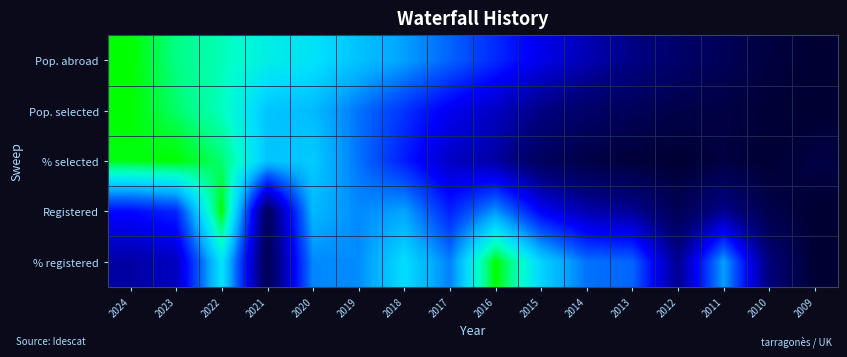

Reading left to right, what are all the values shown in this chart?

Pop. abroad: 2024=1.0	2023=0.9	2022=0.9	2021=0.8	2020=0.8	2019=0.7	2018=0.6	2017=0.6	2016=0.5	2015=0.4	2014=0.3	2013=0.2	2012=0.1	2011=0.1	2010=0.0	2009=0.0
Pop. selected: 2024=1.0	2023=0.9	2022=0.9	2021=0.7	2020=0.7	2019=0.6	2018=0.5	2017=0.4	2016=0.3	2015=0.2	2014=0.1	2013=0.1	2012=0.1	2011=0.0	2010=0.0	2009=0.0
% selected: 2024=1.0	2023=1.0	2022=0.9	2021=0.7	2020=0.7	2019=0.6	2018=0.4	2017=0.3	2016=0.3	2015=0.1	2014=0.1	2013=0.0	2012=0.0	2011=0.0	2010=0.0	2009=0.0
Registered: 2024=0.4	2023=0.5	2022=1.0	2021=0.1	2020=0.7	2019=0.6	2018=0.6	2017=0.4	2016=0.6	2015=0.4	2014=0.3	2013=0.2	2012=0.1	2011=0.2	2010=0.1	2009=0.0
% registered: 2024=0.3	2023=0.3	2022=0.8	2021=0.1	2020=0.6	2019=0.6	2018=0.8	2017=0.6	2016=1.0	2015=0.7	2014=0.6	2013=0.6	2012=0.2	2011=0.6	2010=0.2	2009=0.0